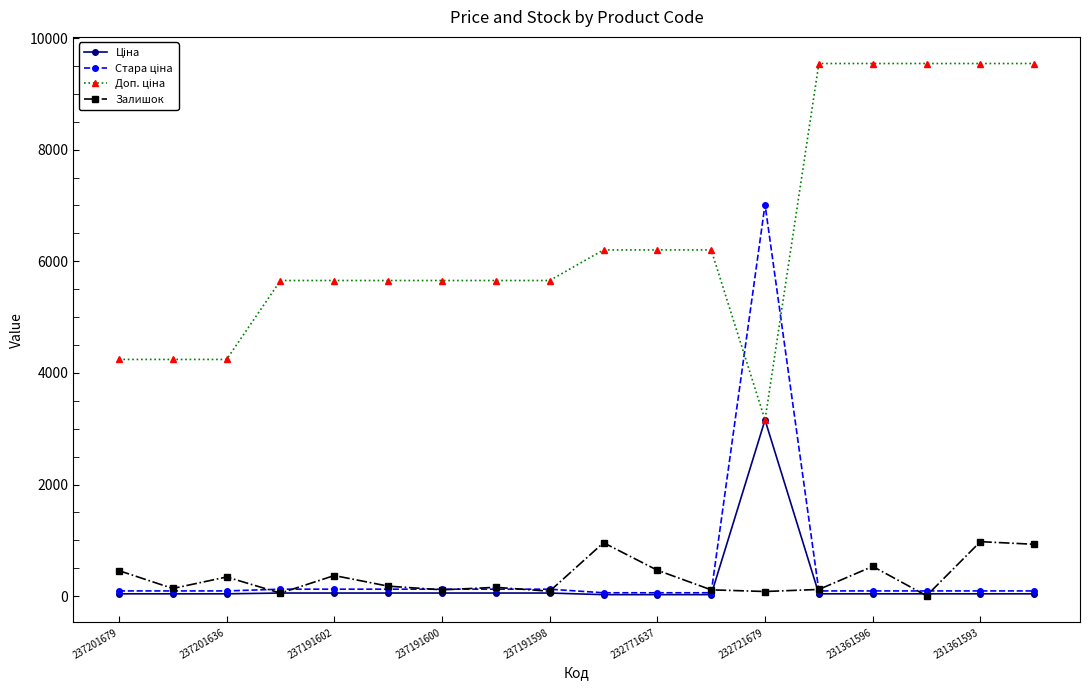

What is the smallest value displayed?

8.0